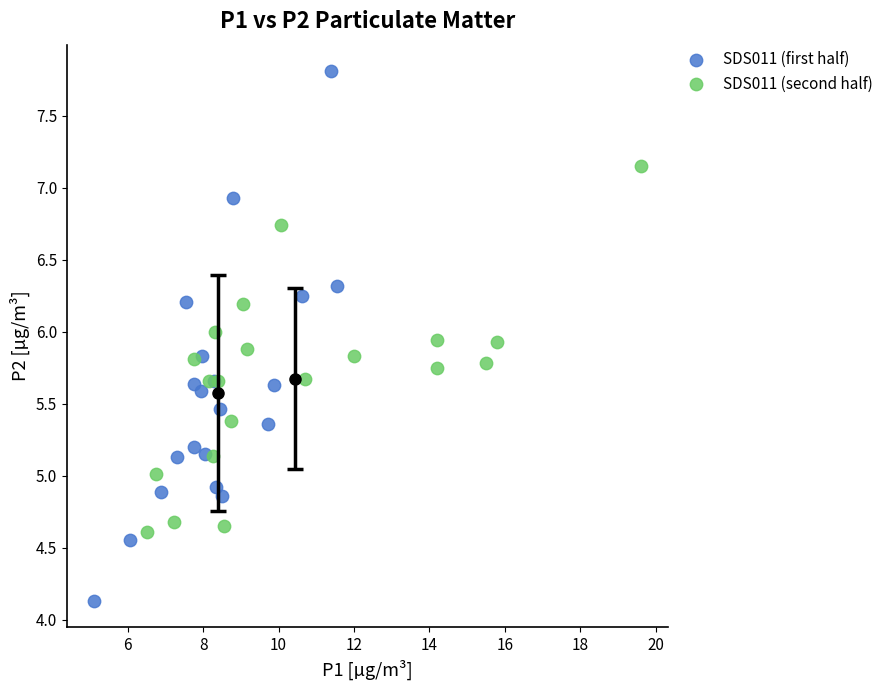

Which series contains the highest Y value?

SDS011 (first half)